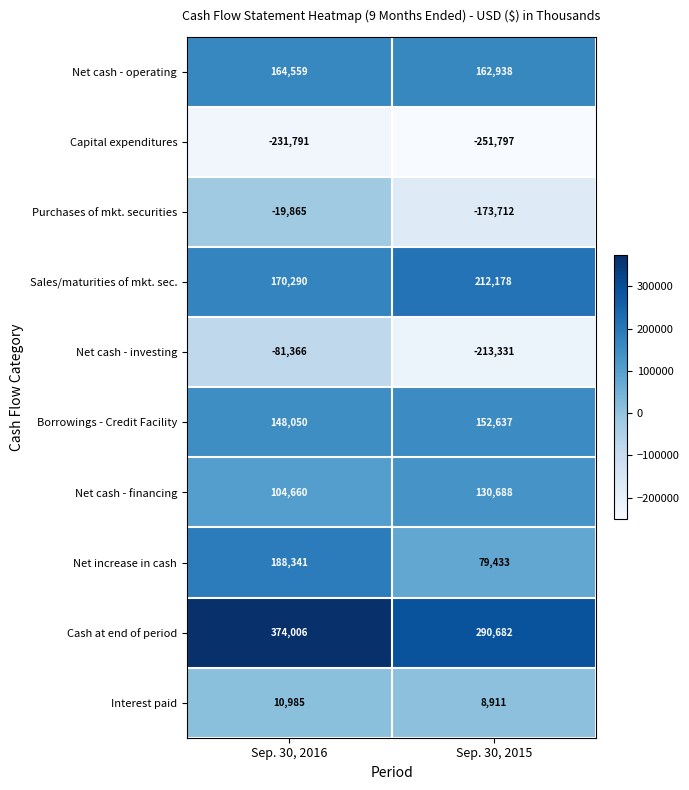

What is the spread (max minus min) of values at Sep. 30, 2015?

542479